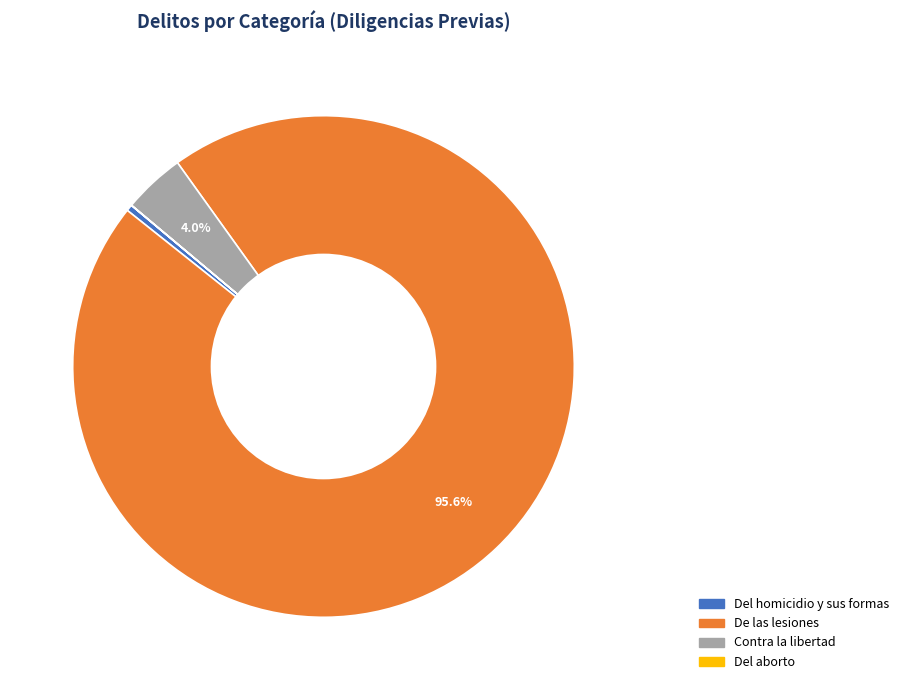

Is there any slice that represents more than half of the pie?

Yes